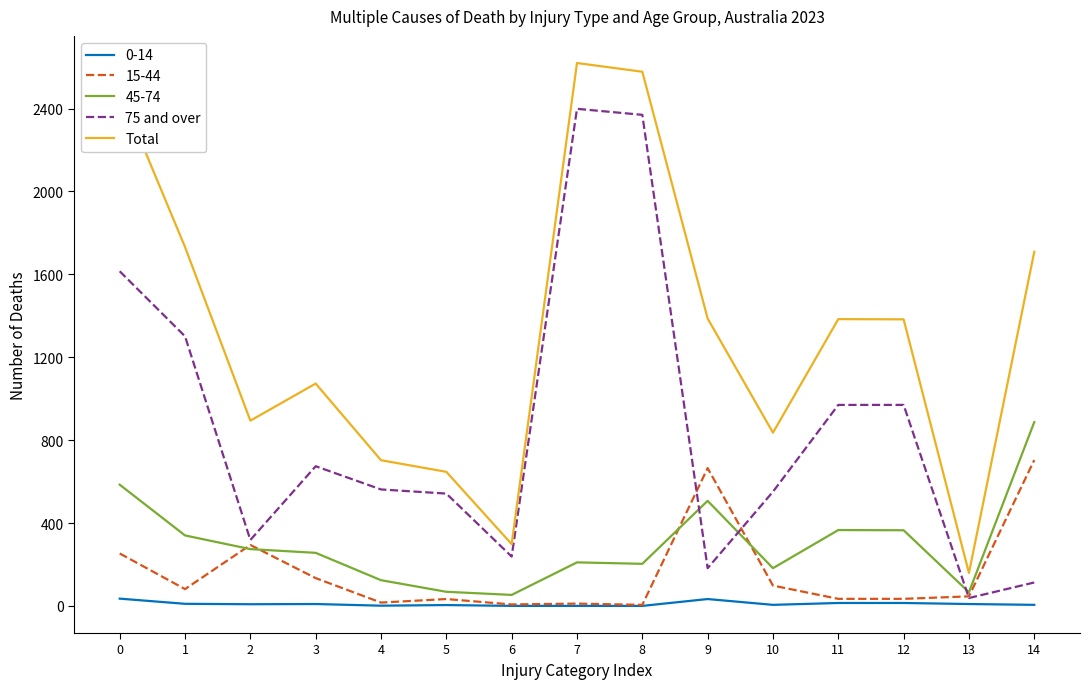

How many lines are shown in the chart?

5